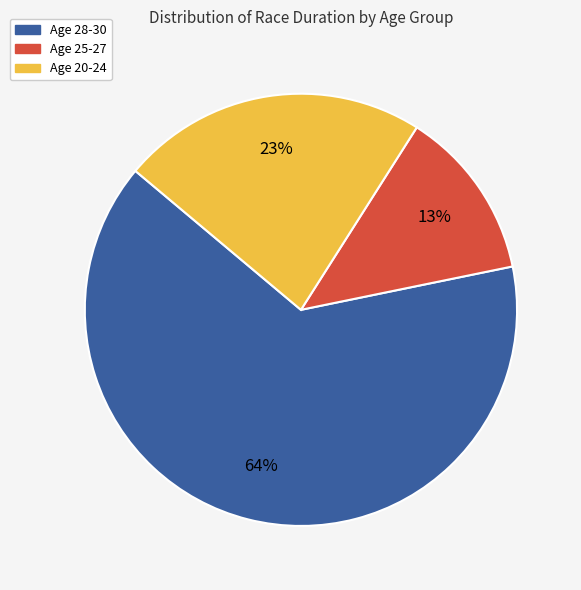

Does any single category account for the majority?

Yes